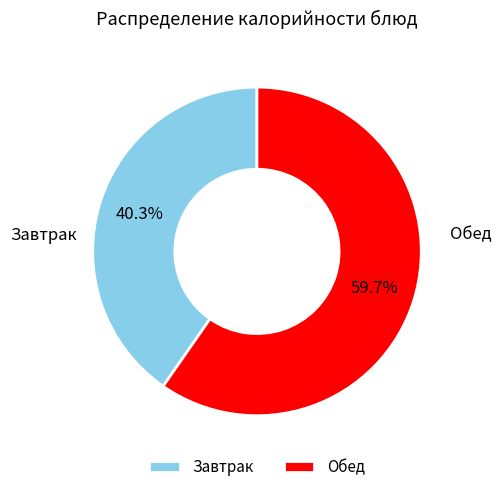

Count the number of slices in the pie.

2